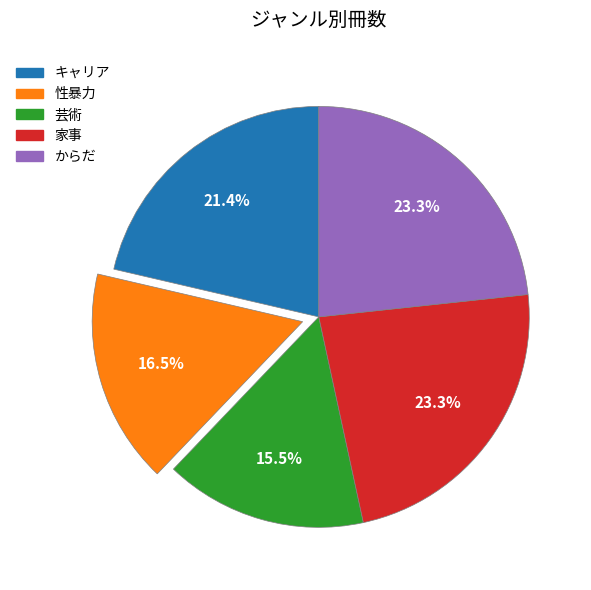

True or false: からだ accounts for 17% of the total.

False